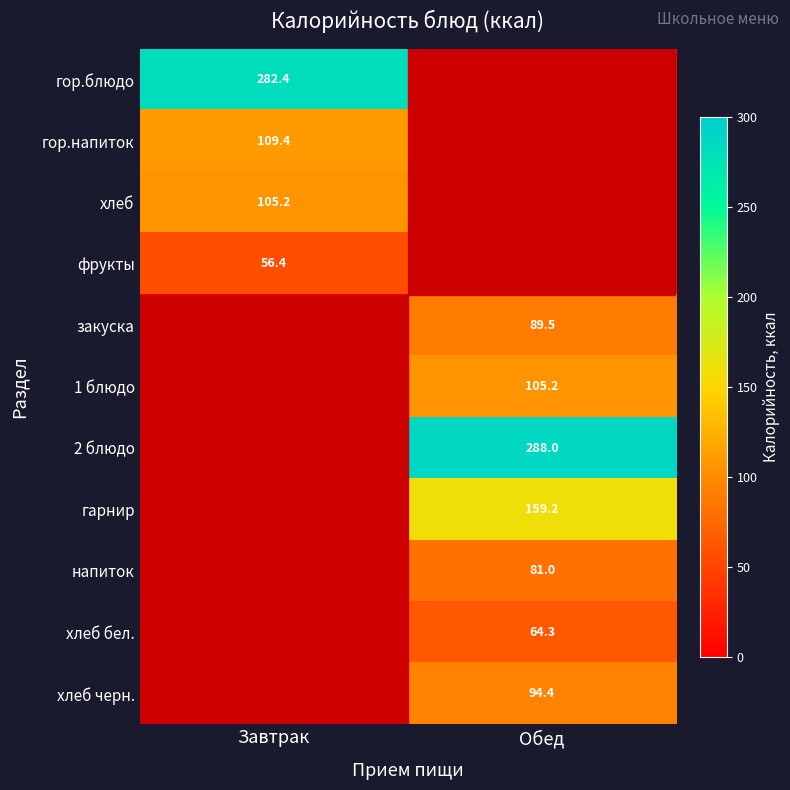

Which has a higher value, Обед or Завтрак?

Завтрак